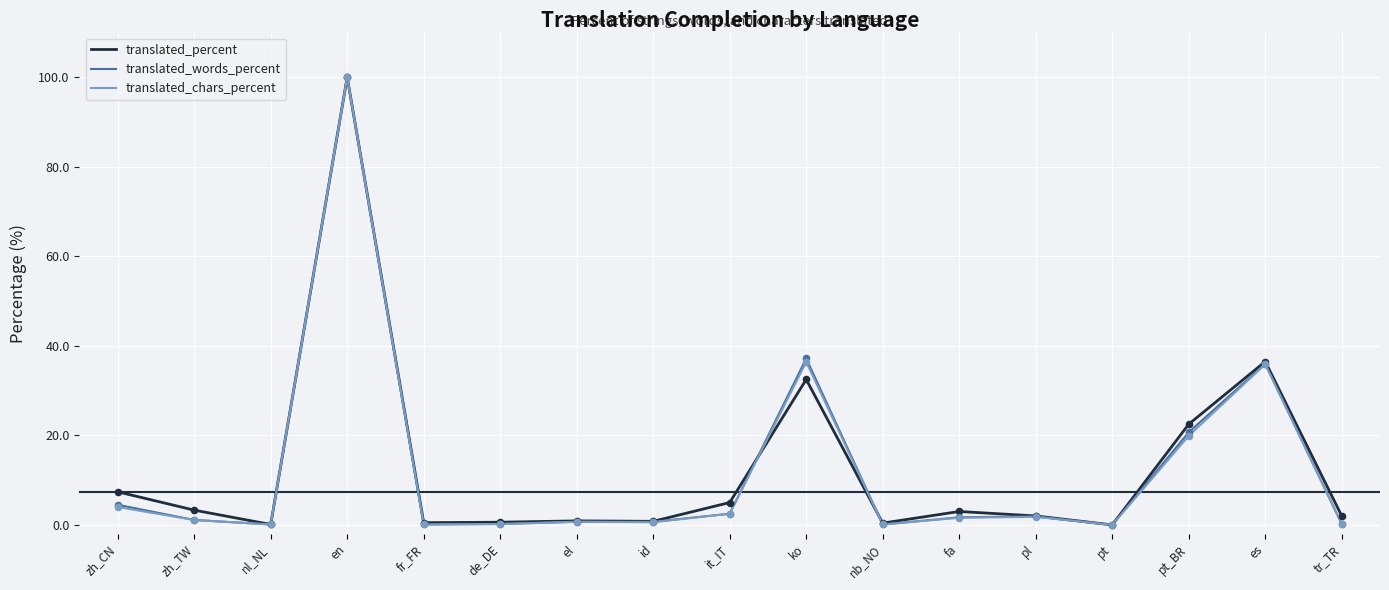

At which category is the sum across all series the highest?

en